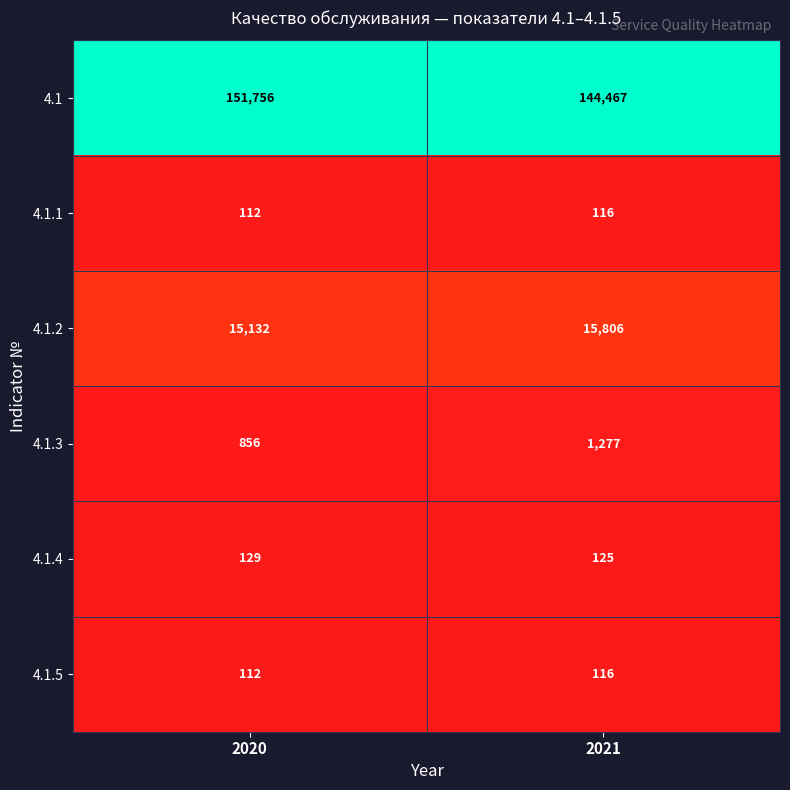

Reading left to right, what are all the values shown in this chart?

4.1: 2020=151756	2021=144467
4.1.1: 2020=112	2021=116
4.1.2: 2020=15132	2021=15806
4.1.3: 2020=856	2021=1277
4.1.4: 2020=129	2021=125
4.1.5: 2020=112	2021=116